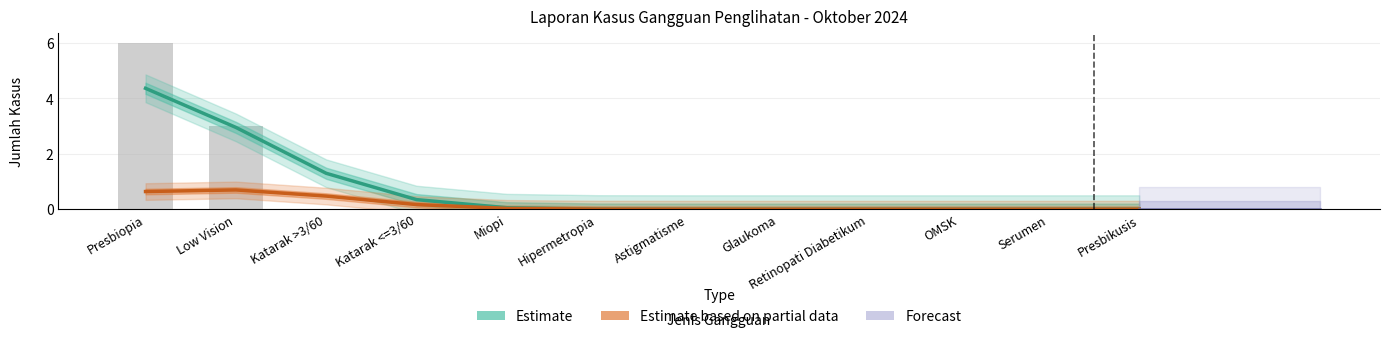

Count the number of categories in the chart.

12